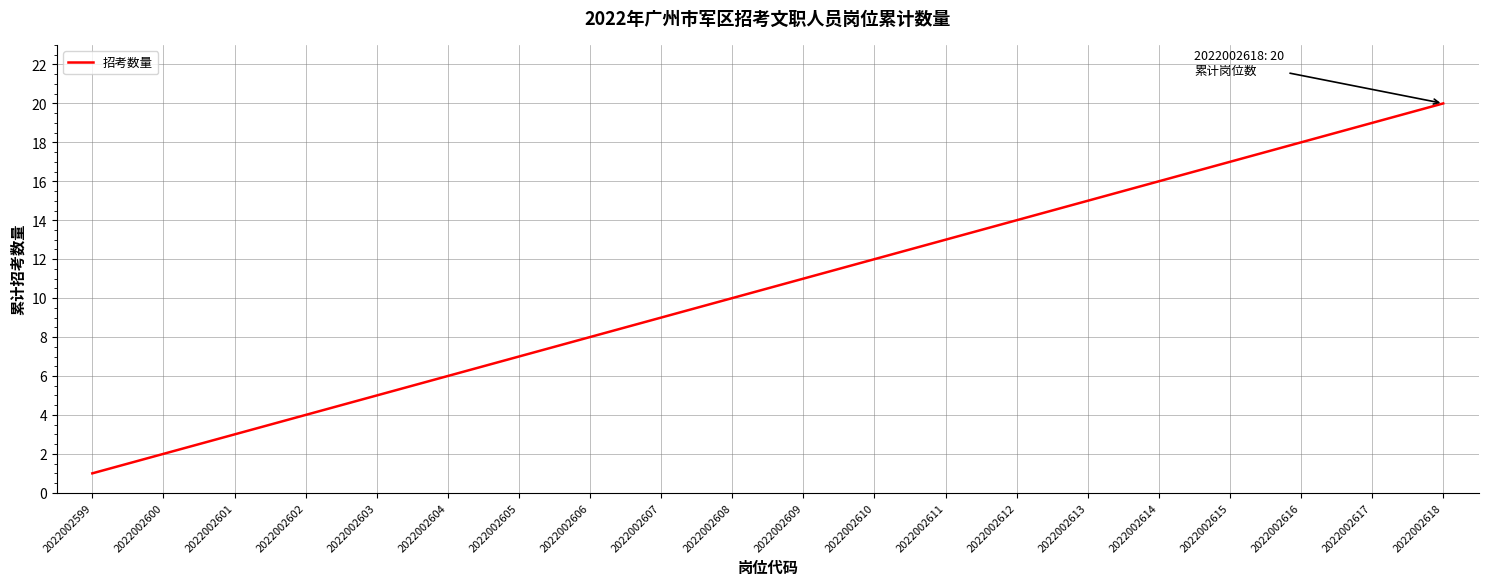

What is the difference between the maximum and second lowest values?

18